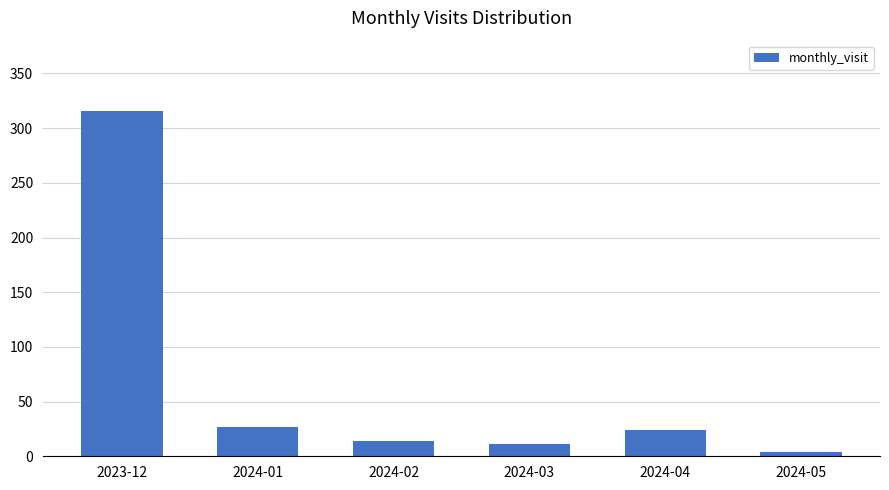

What position from the right is 2024-01?

5